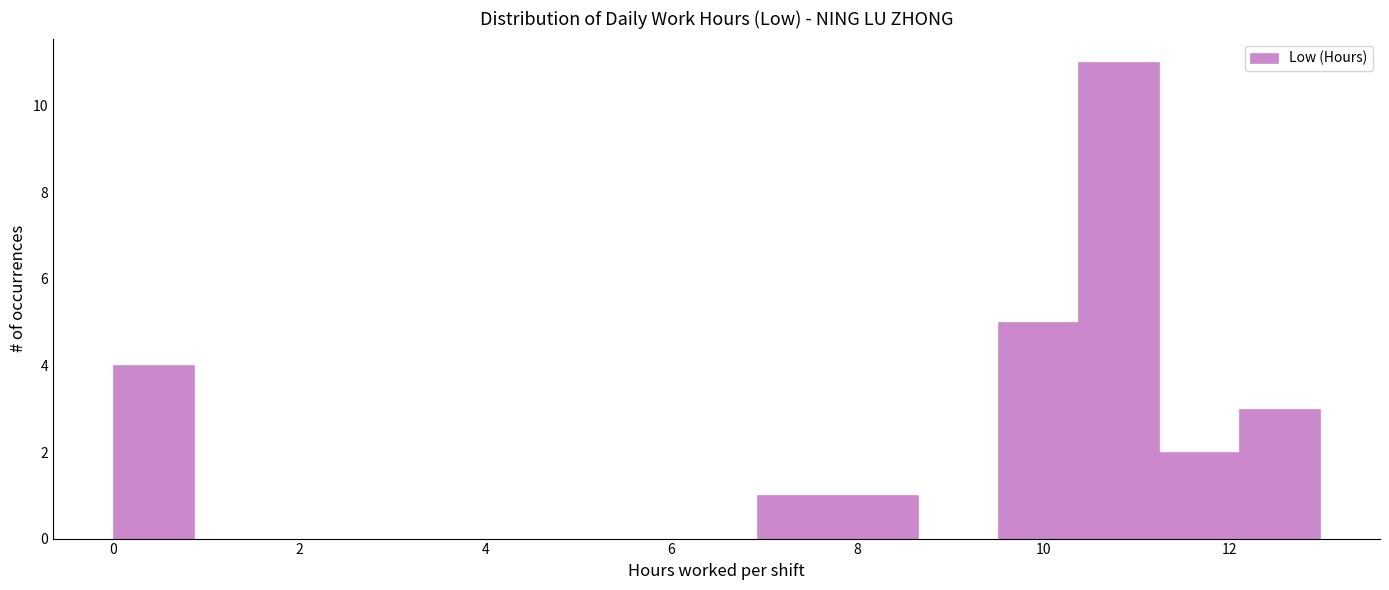

Over which range of the x-axis is the bar tallest?

10.4 to 11.2